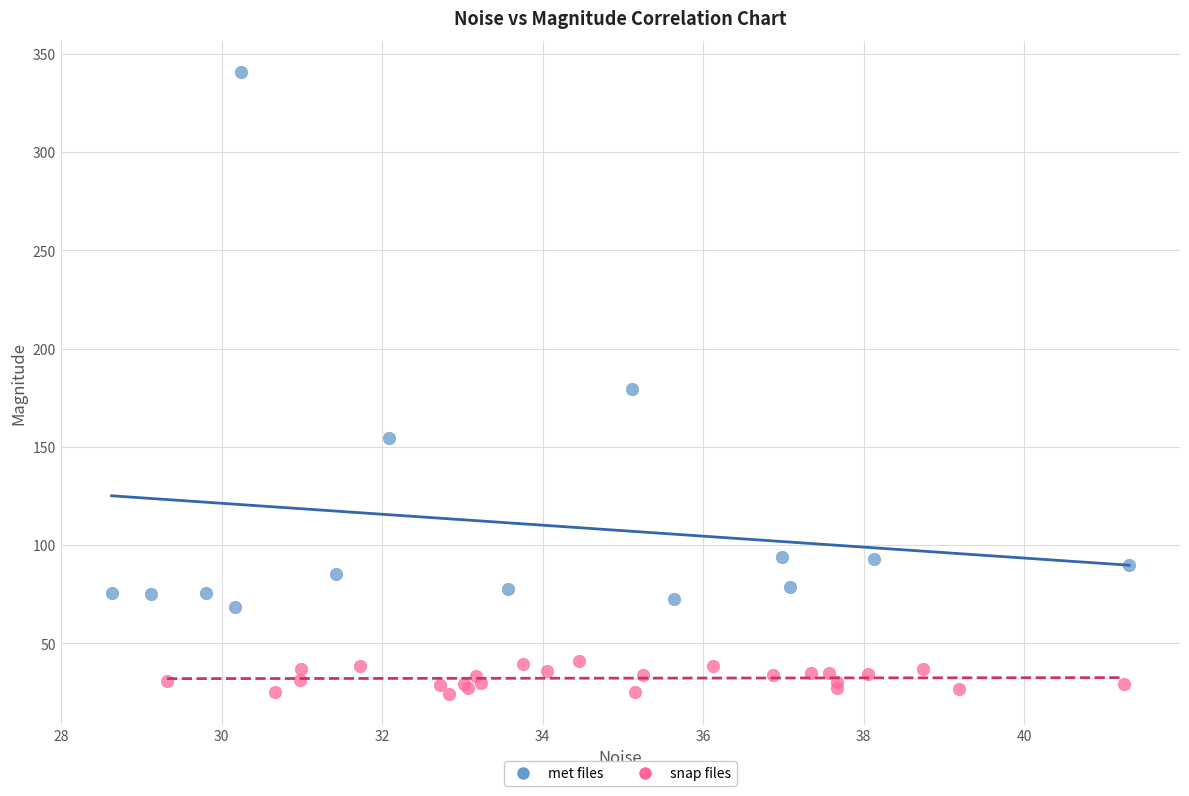

Which series contains the highest Y value?

met files